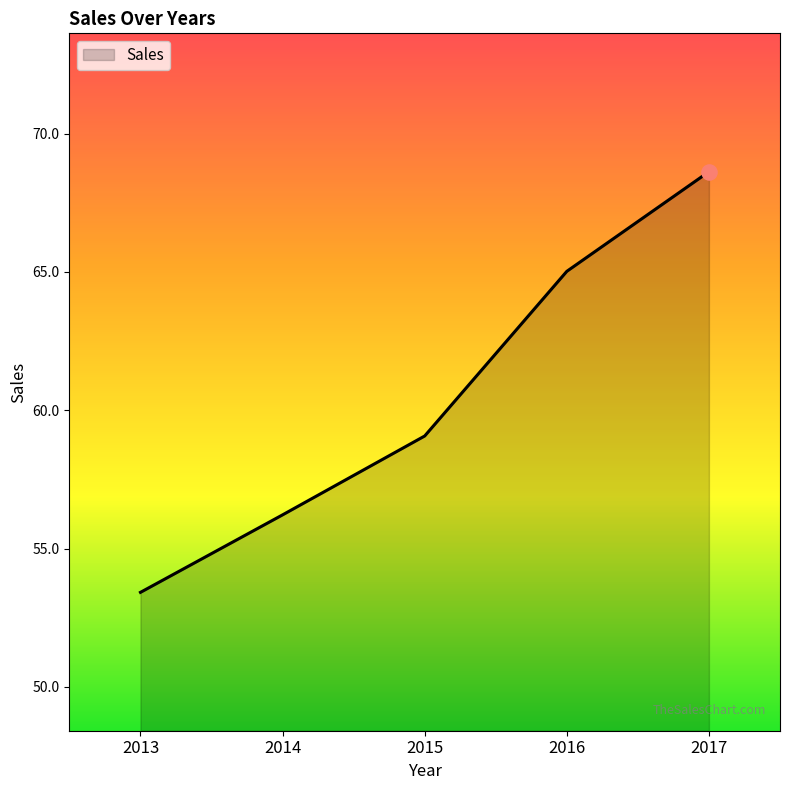

Which has a higher value, 2017 or 2013?

2017